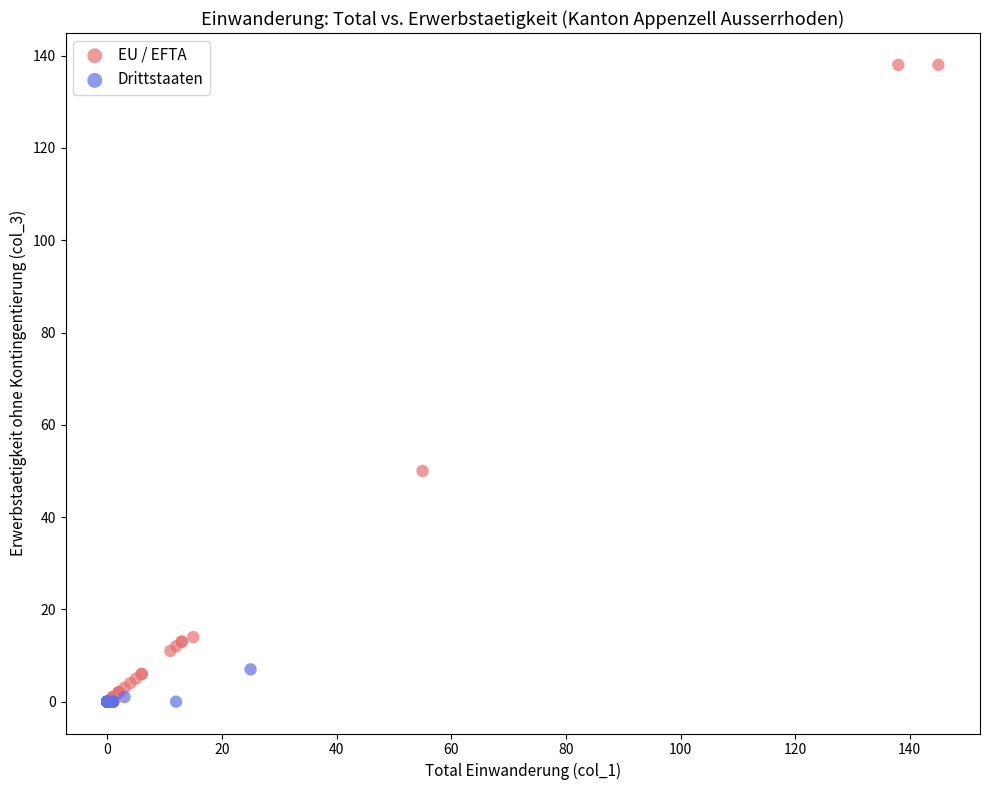

Which series has the widest spread of Y values?

EU / EFTA